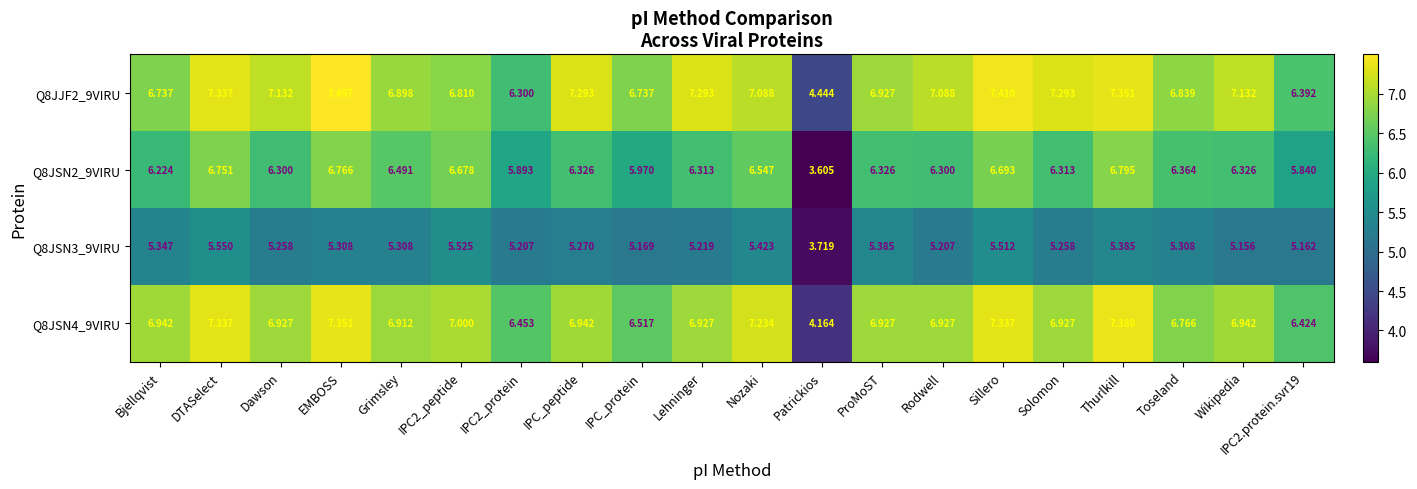

What is the maximum value shown in the chart?

7.5